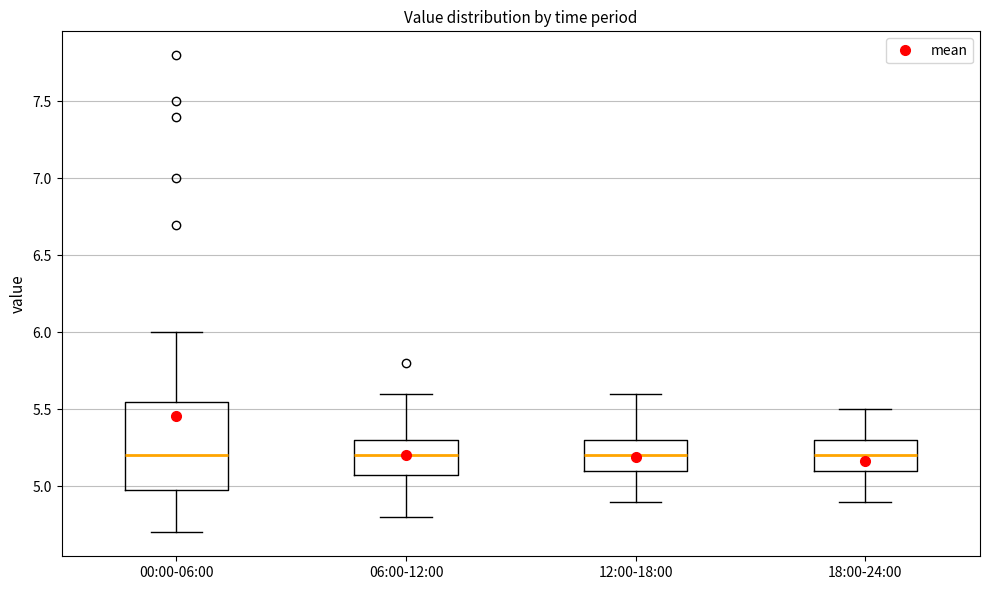

Reading left to right, read every box against the y-axis: the position of its median line, the range the box covers, and the ends of its whiskers. The values are not printed on the chart, so give them approximately, as read against the axis.

00:00-06:00: median 5.20, box 5.00 to 5.55, whiskers 4.70 to 6.00
06:00-12:00: median 5.20, box 5.10 to 5.30, whiskers 4.80 to 5.60
12:00-18:00: median 5.20, box 5.10 to 5.30, whiskers 4.90 to 5.60
18:00-24:00: median 5.20, box 5.10 to 5.30, whiskers 4.90 to 5.50